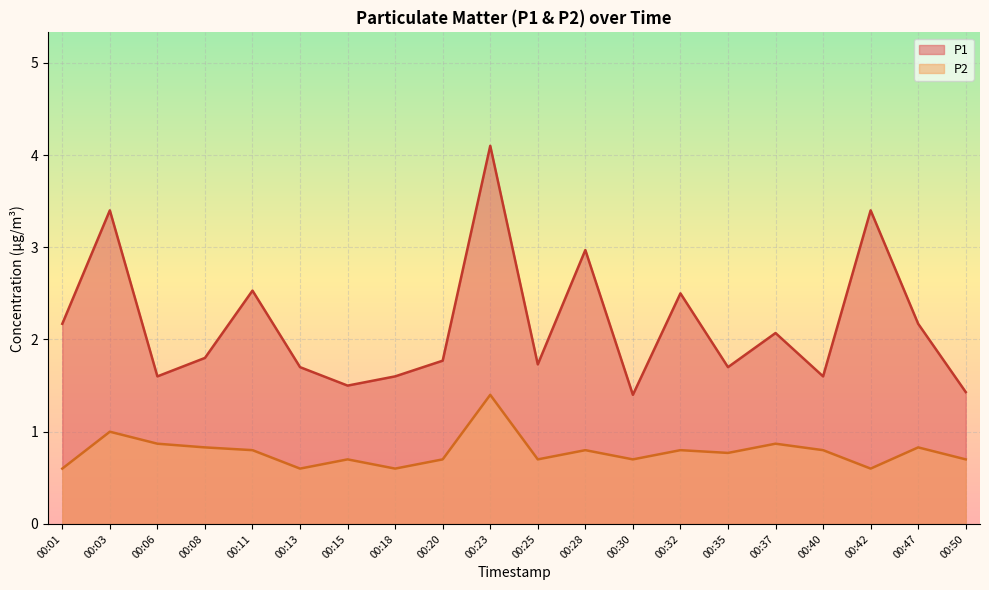

Reading left to right, what are all the values shown in this chart?

P1: 2.2	3.4	1.6	1.8	2.5	1.7	1.5	1.6	1.8	4.1	1.7	3.0	1.4	2.5	1.7	2.1	1.6	3.4	2.2	1.4
P2: 0.6	1.0	0.9	0.8	0.8	0.6	0.7	0.6	0.7	1.4	0.7	0.8	0.7	0.8	0.8	0.9	0.8	0.6	0.8	0.7